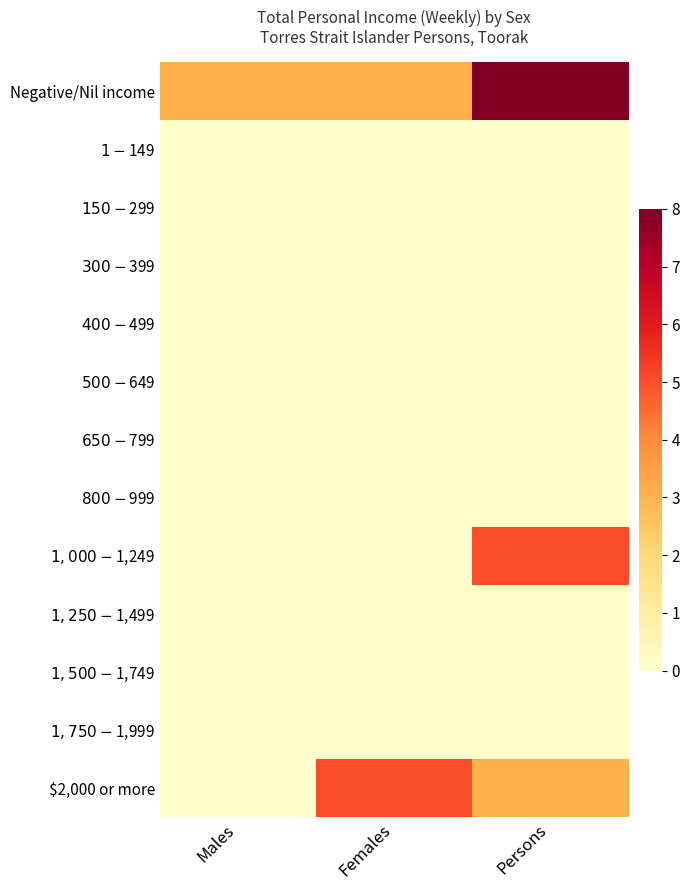

Between Persons and Females, which is larger?

Persons